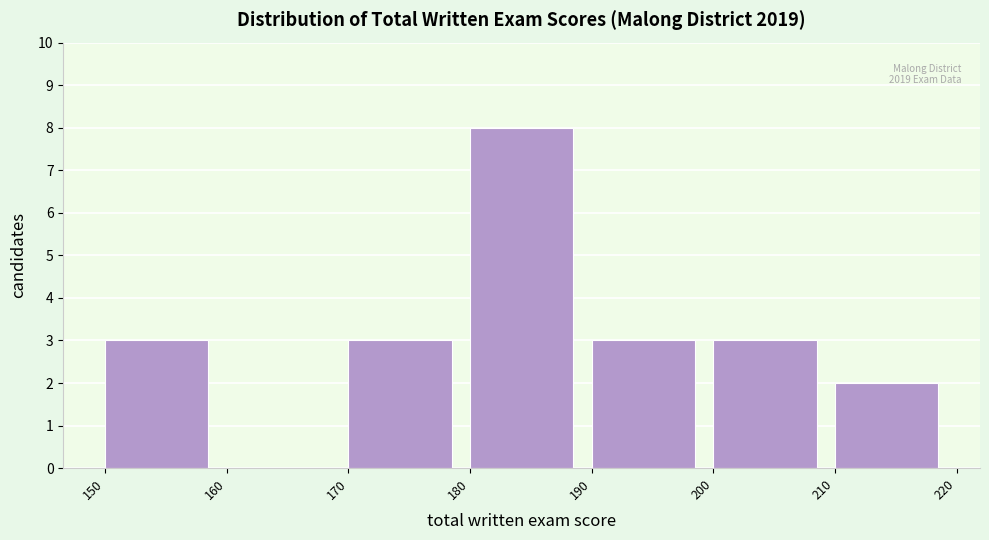

Which range on the x-axis has the tallest bar?

180 to 190